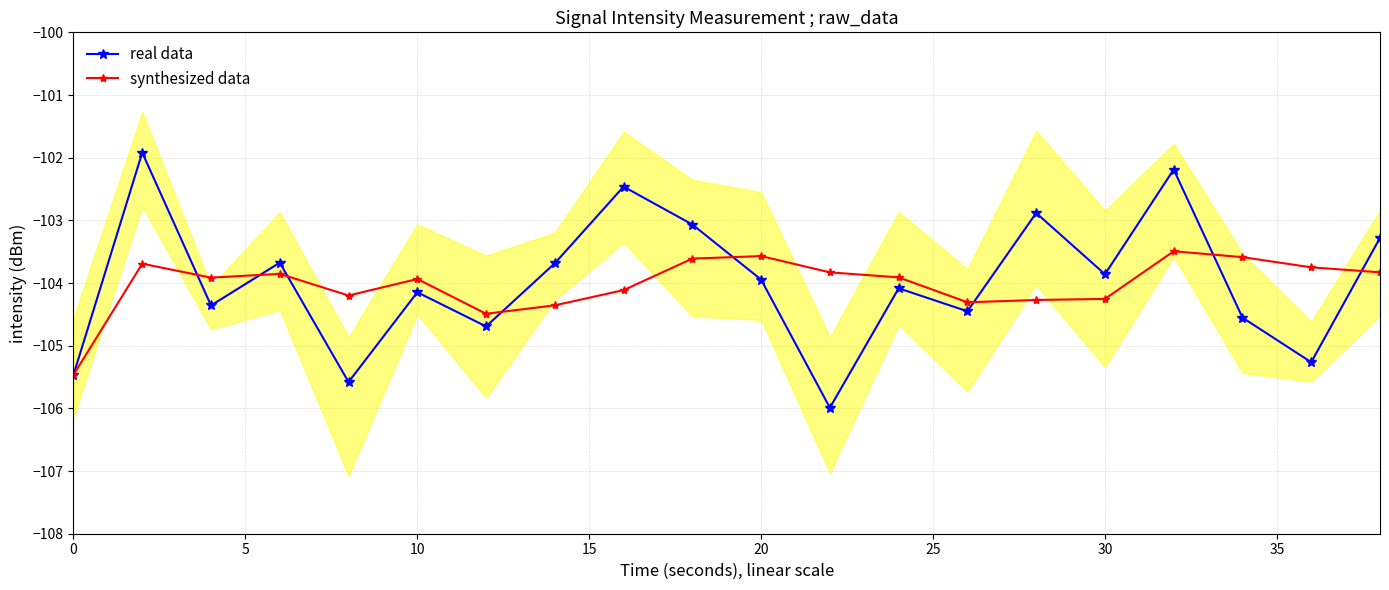

At which label is real data closest to -103?

9